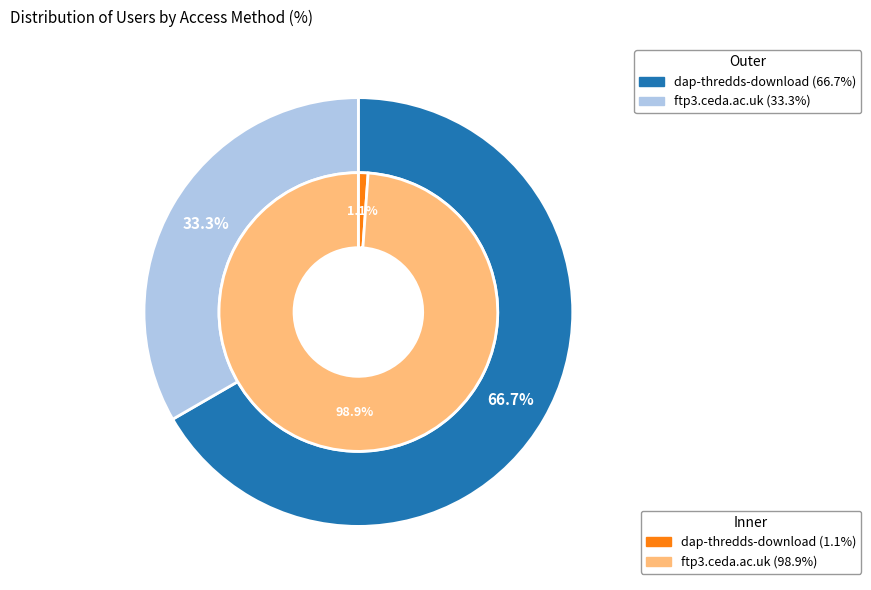

Is it true that ftp3.ceda.ac.uk is 33% of the pie?

True